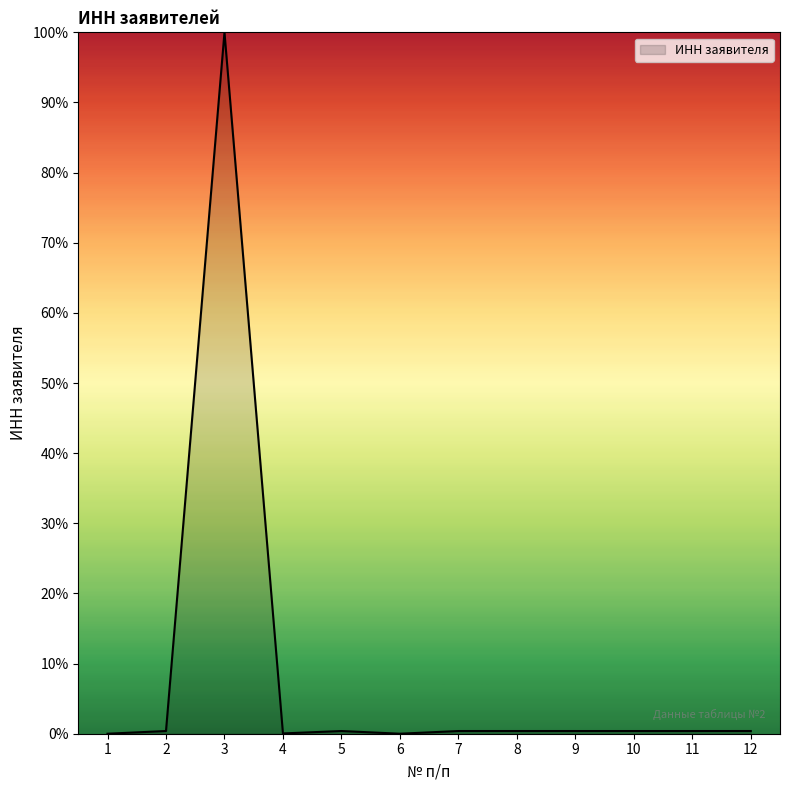

The chart shows a value of 0.4 at 12. True or false?

True